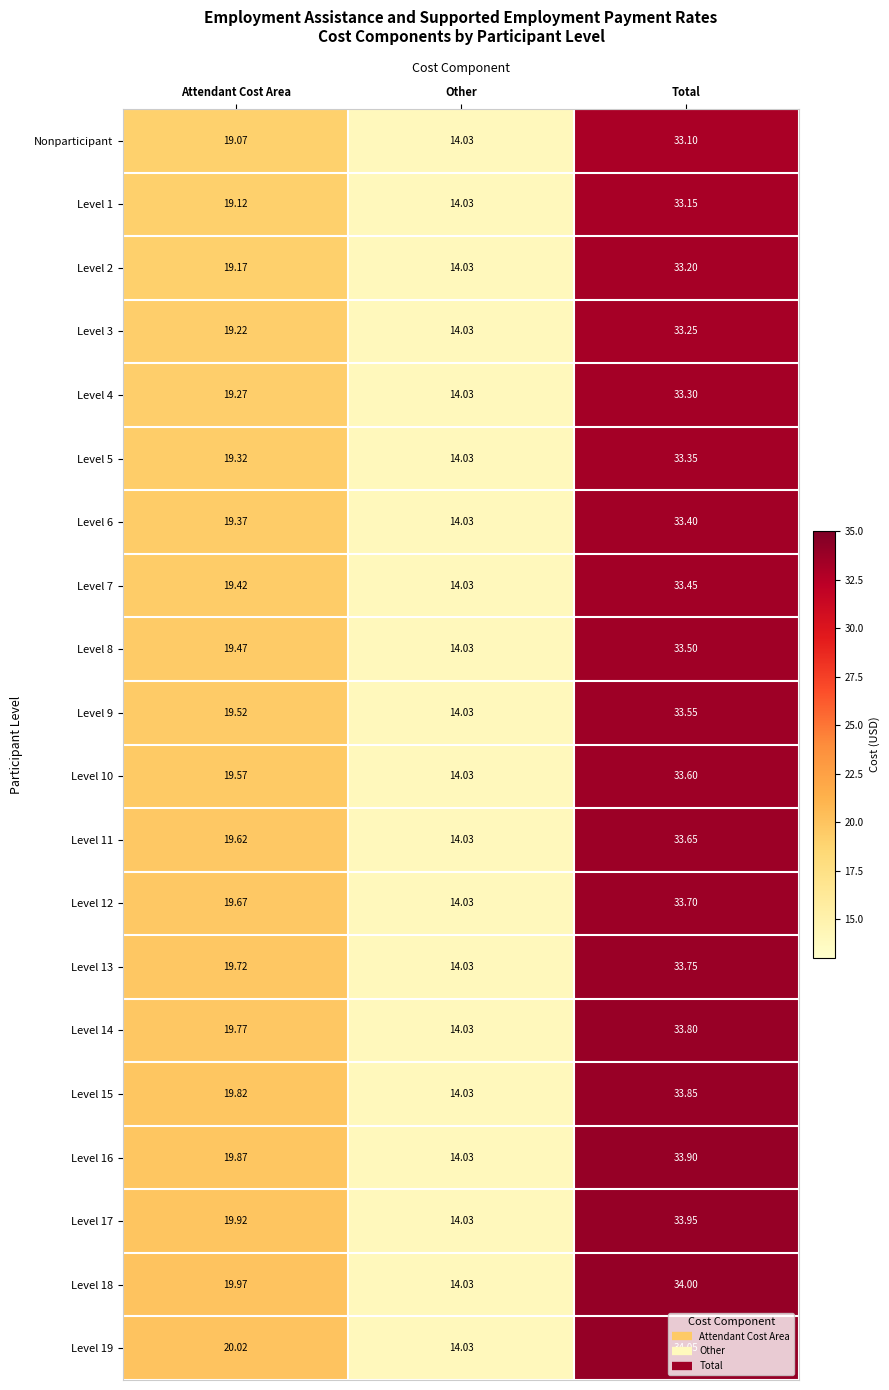

What is the total value across all series at Attendant Cost Area?

390.9